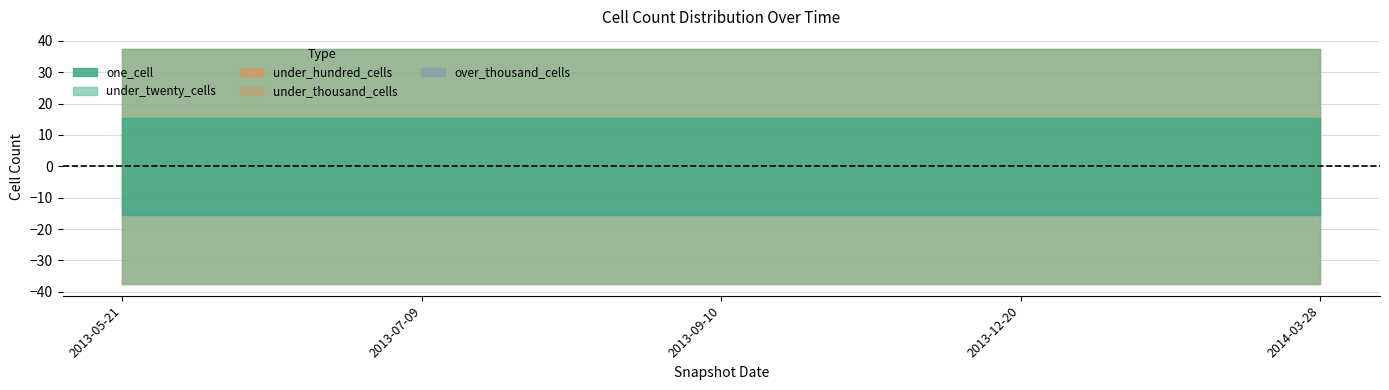

What is the total value across all series at 2014-03-28?

75